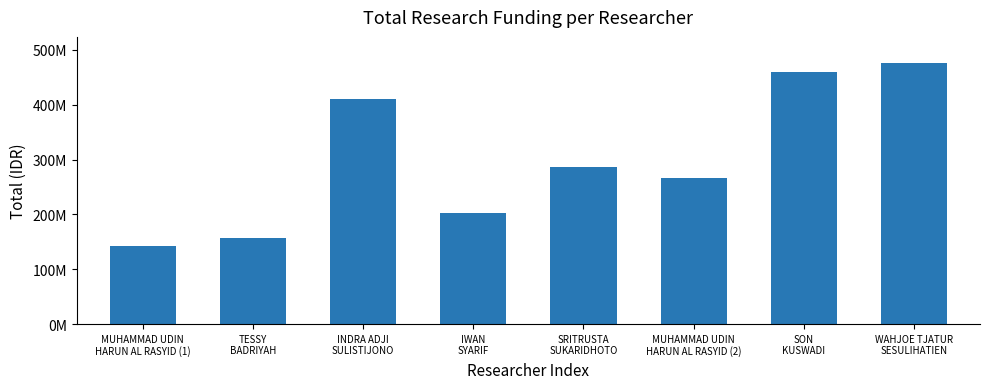

At which label is the value closest to 309224140?

SRITRUSTA
SUKARIDHOTO